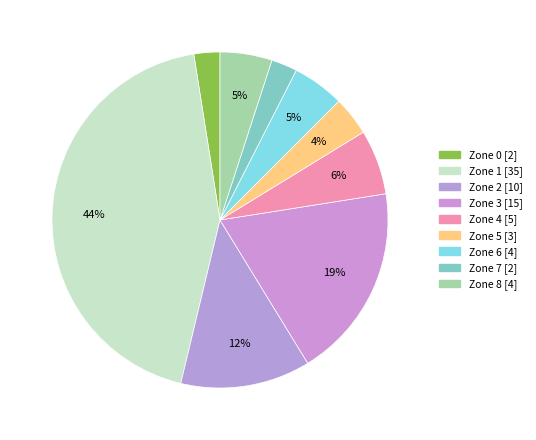

Is there any slice that represents more than half of the pie?

No